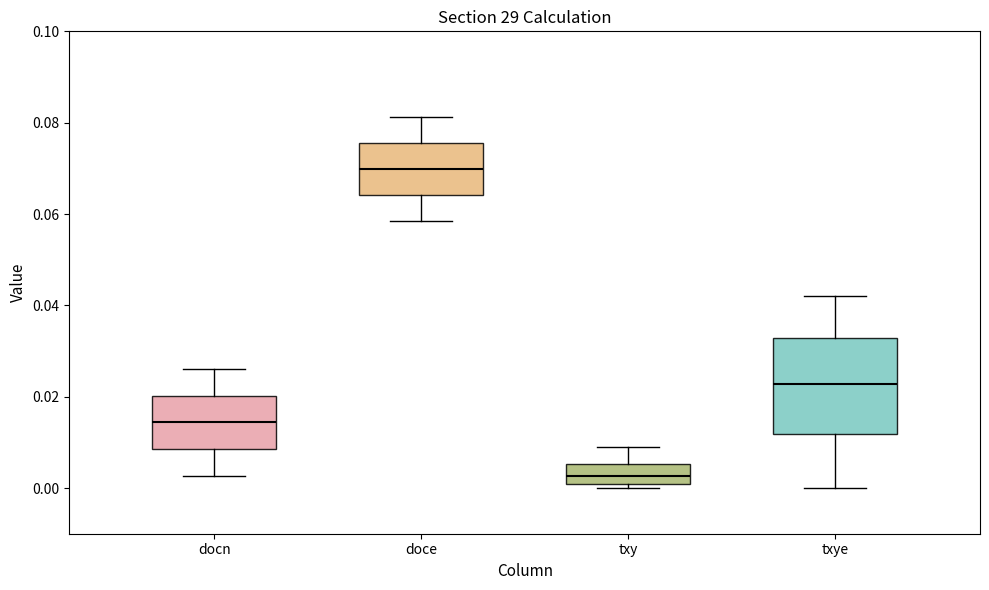

Reading left to right, transcribe this box plot: for each box, give where its median line is, the range the box spans, and where its two whiskers end, as read against the y-axis. The values are not printed on the chart, so give them approximately, as read against the axis.

docn: median 0.014, box 0.008 to 0.020, whiskers 0.002 to 0.026
doce: median 0.070, box 0.064 to 0.076, whiskers 0.058 to 0.082
txy: median 0.002, box 0.000 to 0.006, whiskers 0.000 (just below the box's lower edge) to 0.008
txye: median 0.022, box 0.012 to 0.032, whiskers 0.000 to 0.042